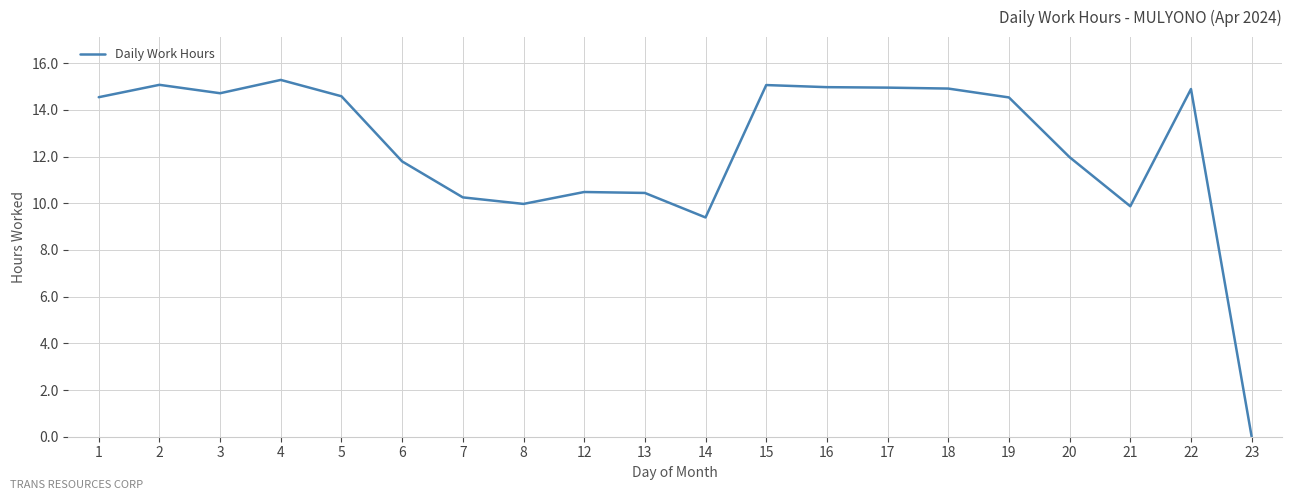

What is the difference between the maximum and minimum values?

15.3